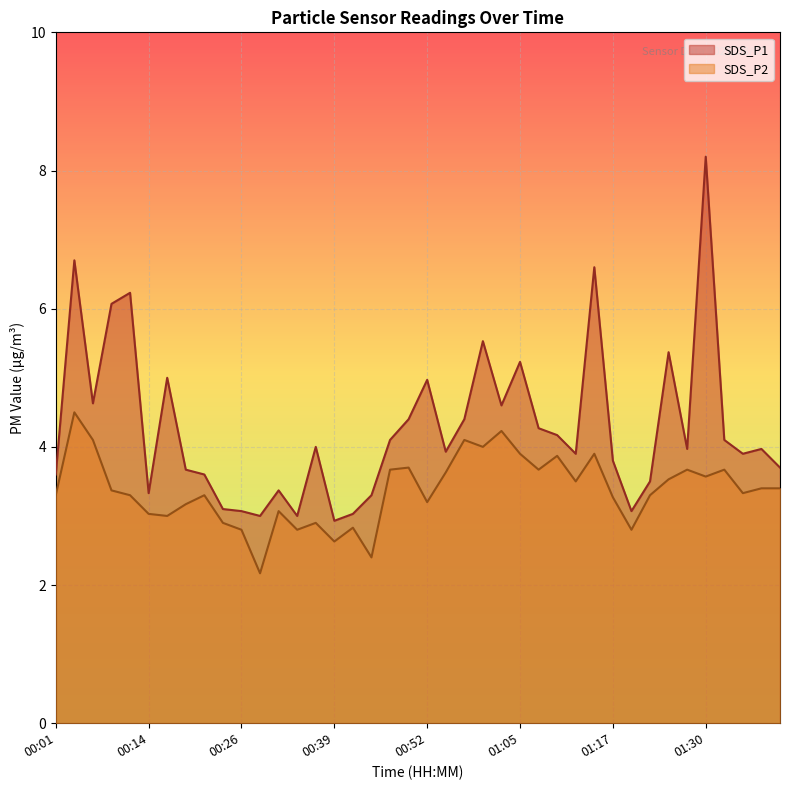

How many lines are shown in the chart?

2